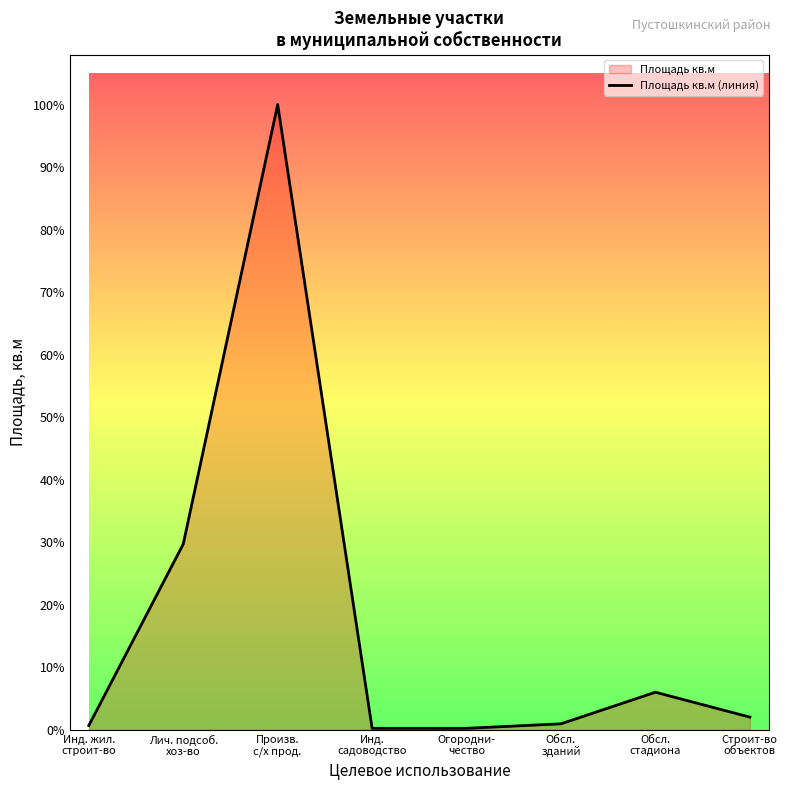

Reading left to right, transcribe all the data shown in this chart.

1500	66500	224000	500	500	2127	13440	4520